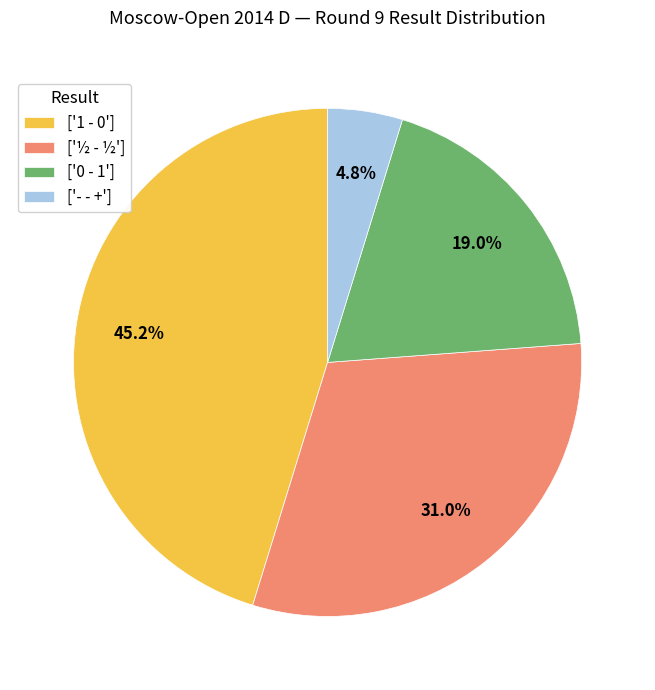

Is ['1 - 0'] the majority of the pie?

No